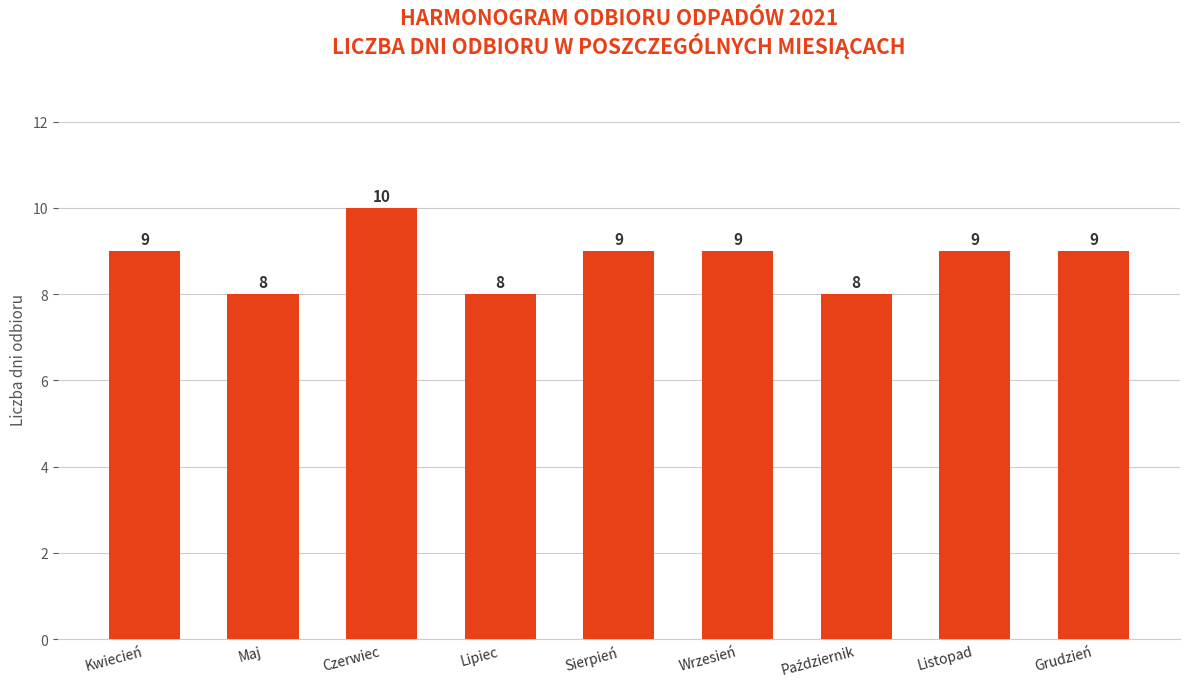

Approximately how many times larger is the value at Wrzesień compared to Sierpień?

1.0